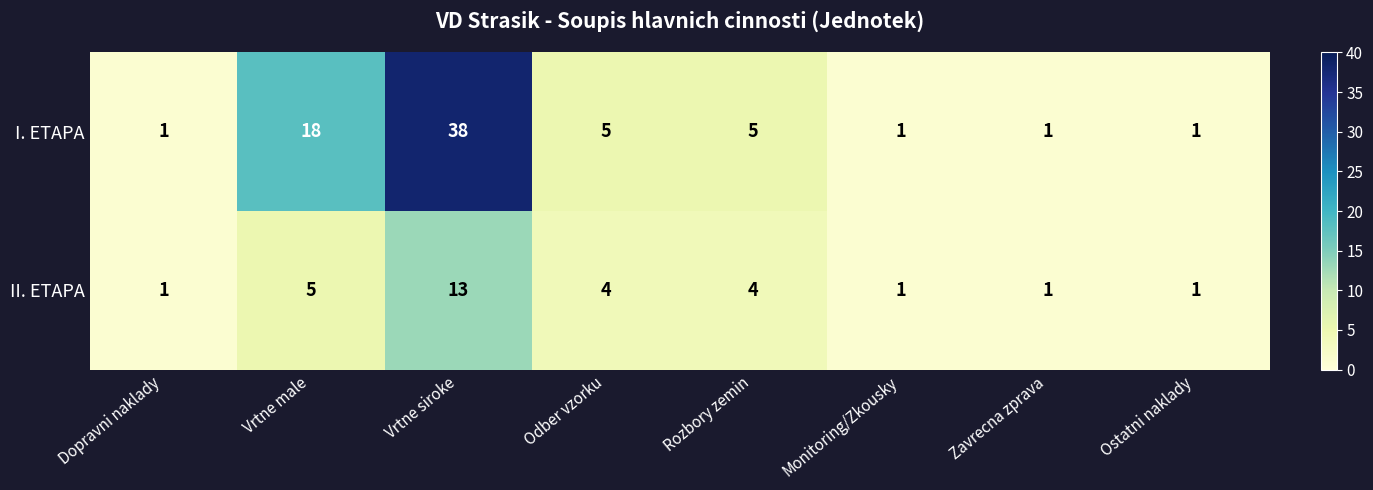

At how many categories does at least one series exceed 36?

1